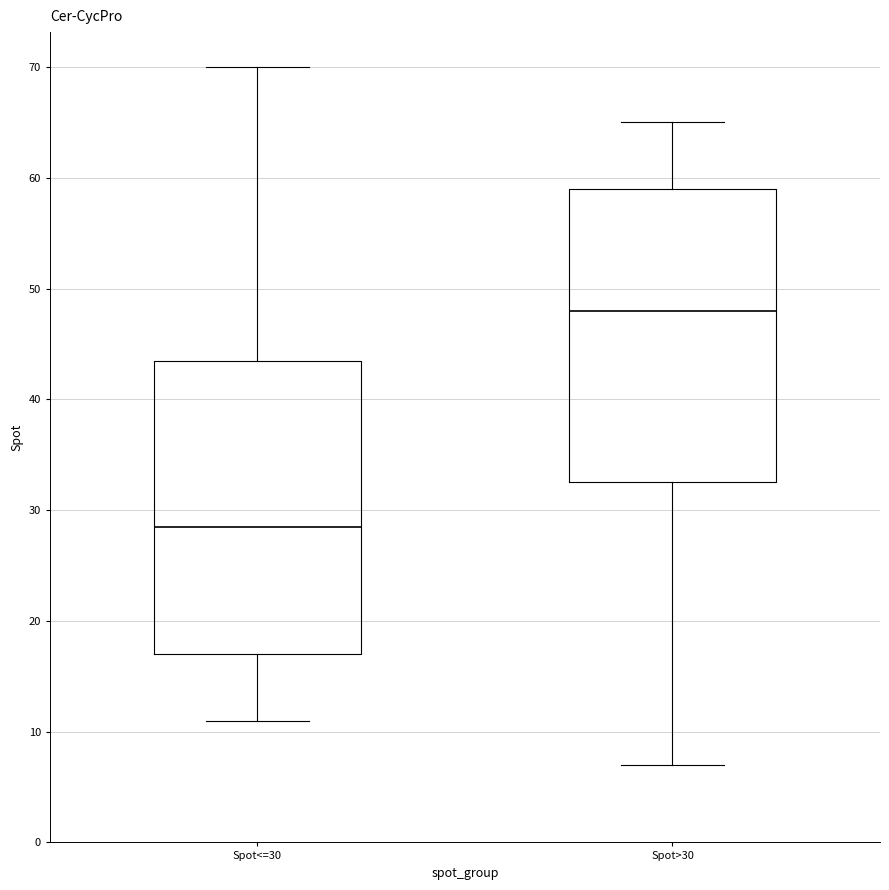

Which box's median line is the lowest?

Spot<=30